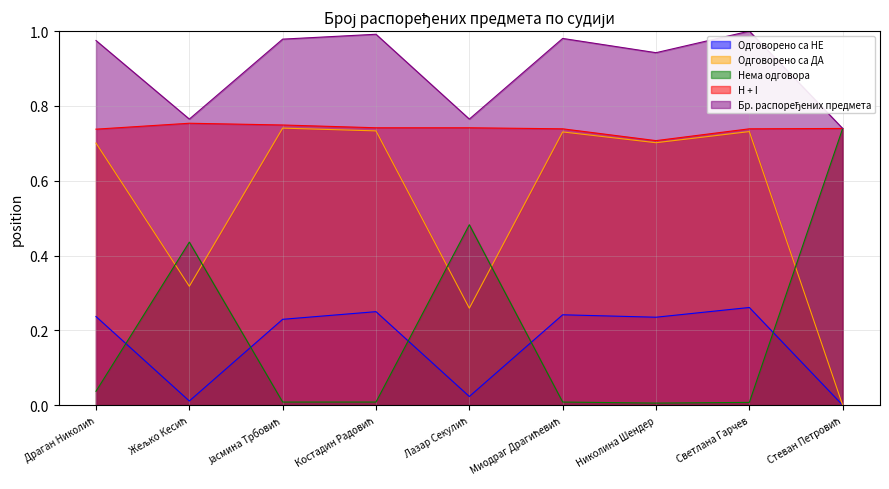

Which has a higher value, Стеван Петровић or Лазар Секулић?

Лазар Секулић